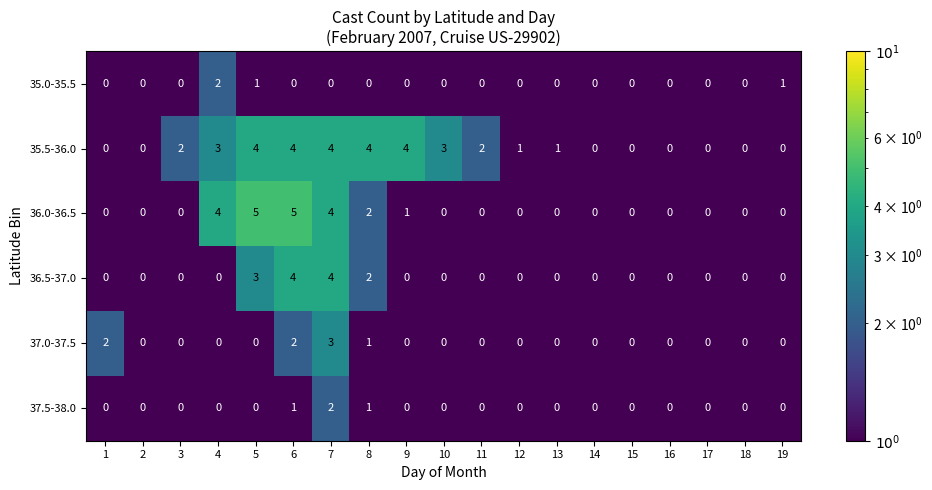

Which series has the largest range (max minus min)?

36.0-36.5